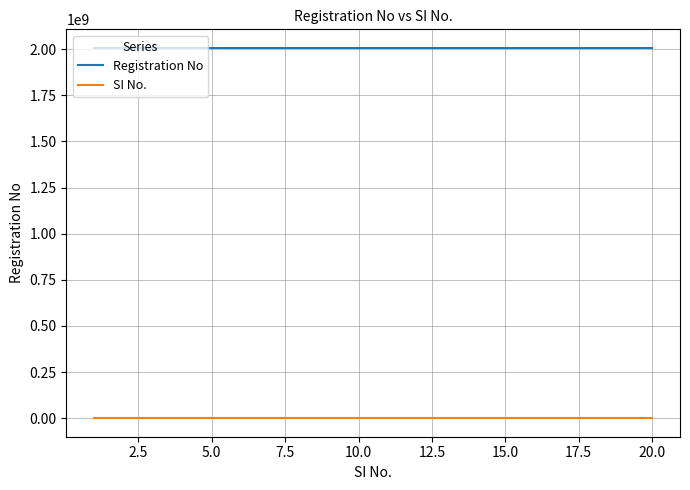

Does the chart display data point markers on the line(s)?

No